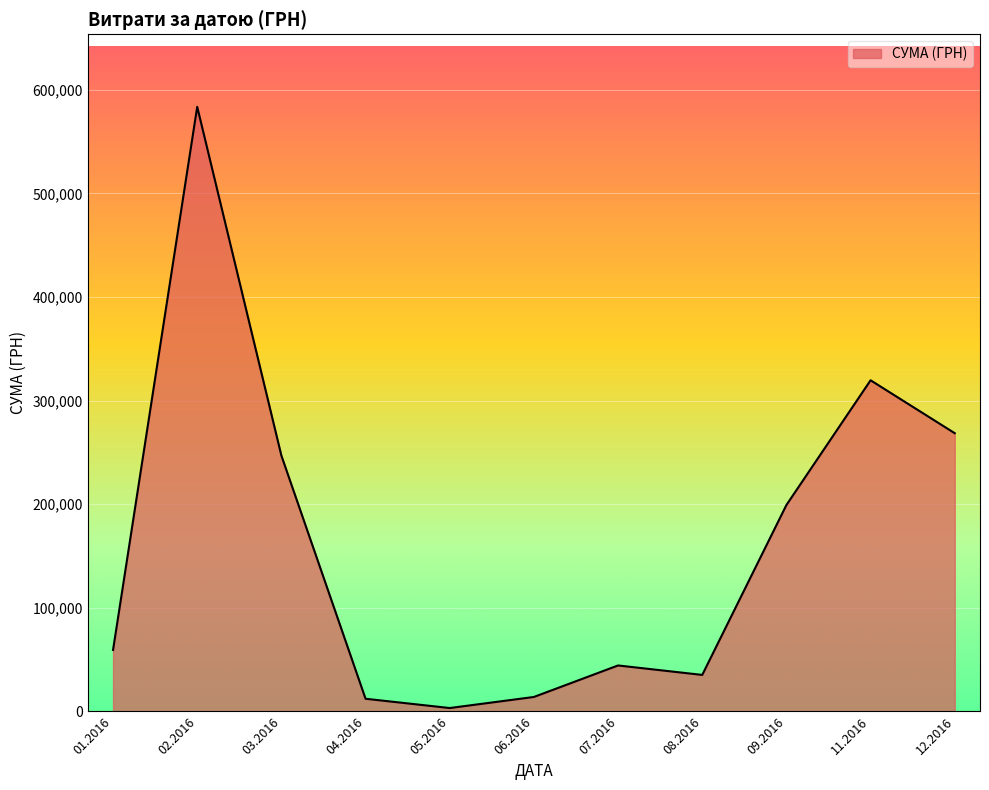

What is the ratio of the value at 11.2016 to the value at 12.2016?

1.2